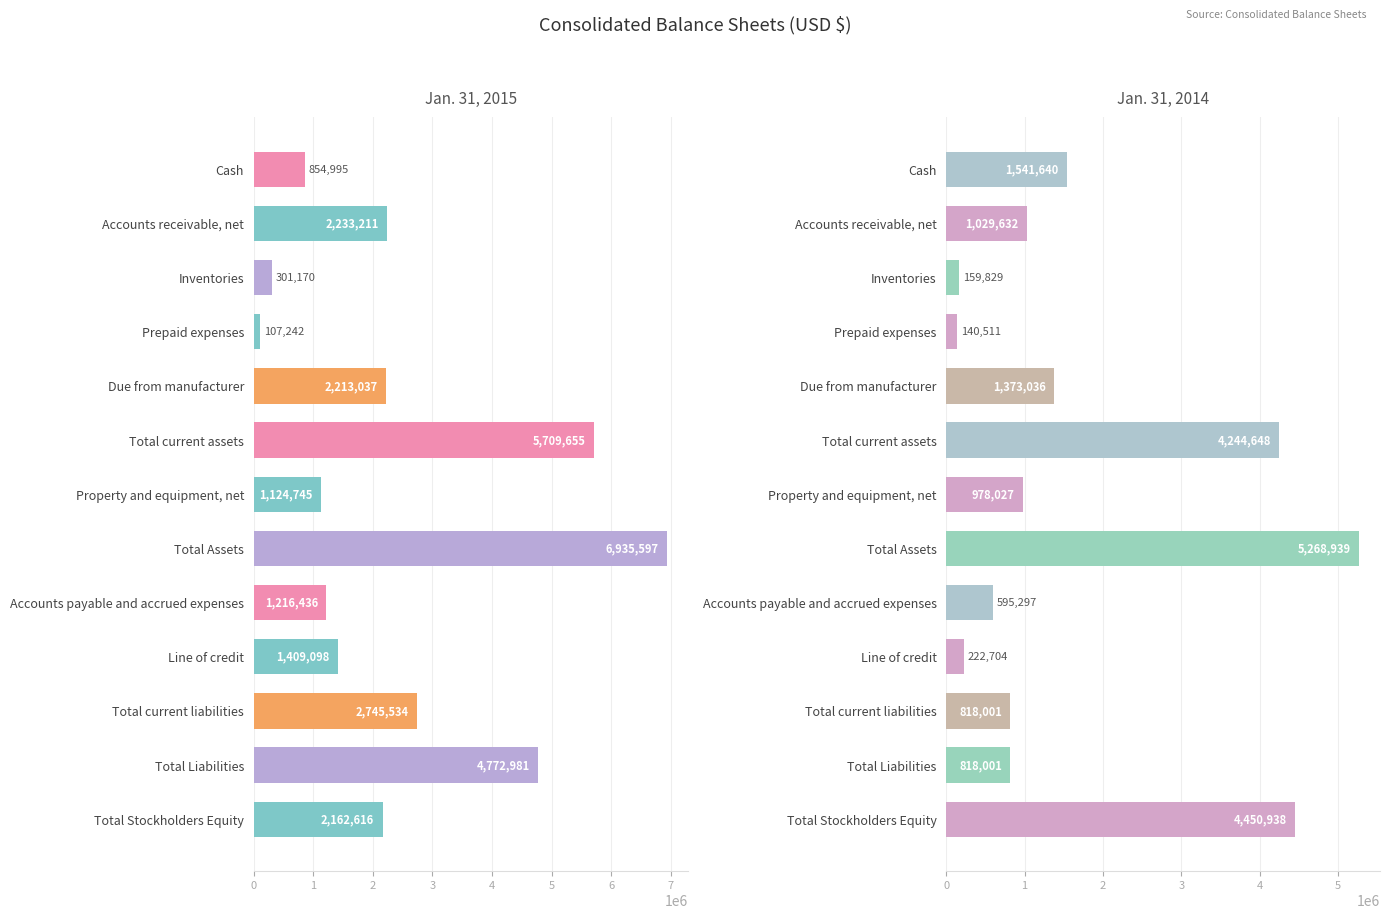

How many values in the Jan. 31, 2015 series exceed 2162616?

6